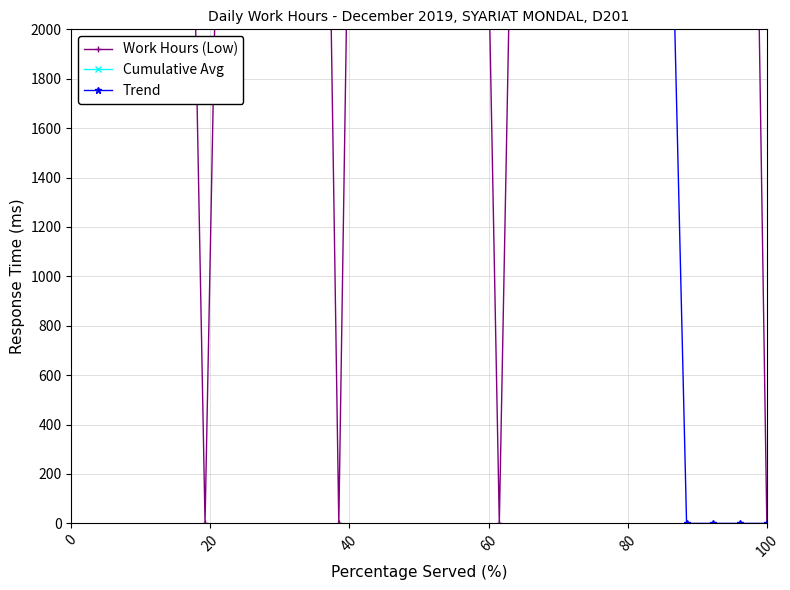

At how many categories does at least one series exceed 802?

27